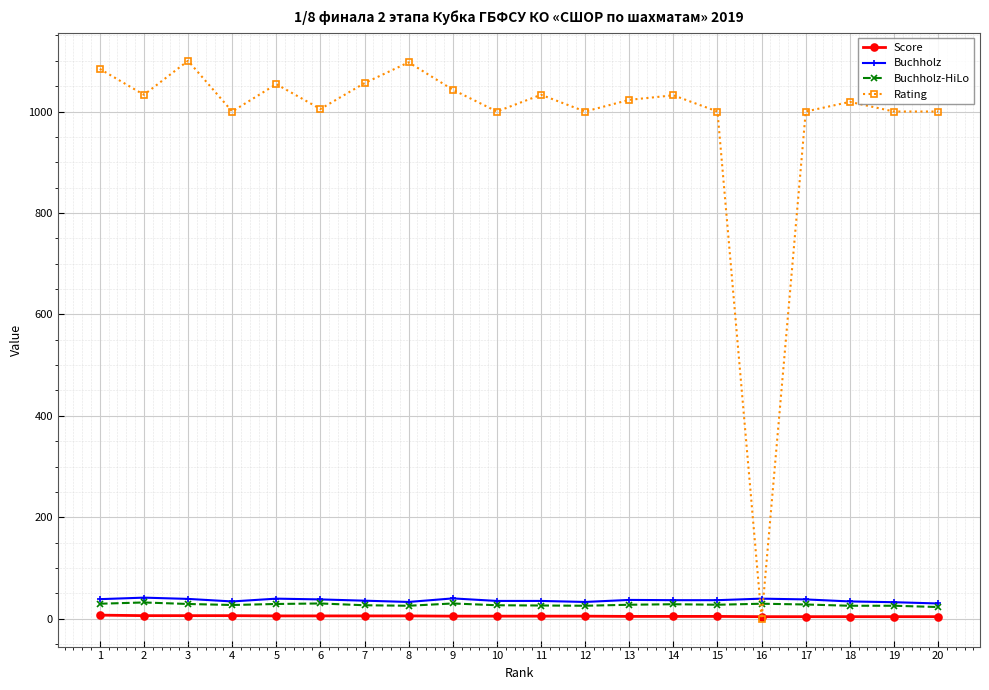

True or false: Rating has more than 0 interior local peaks.

True